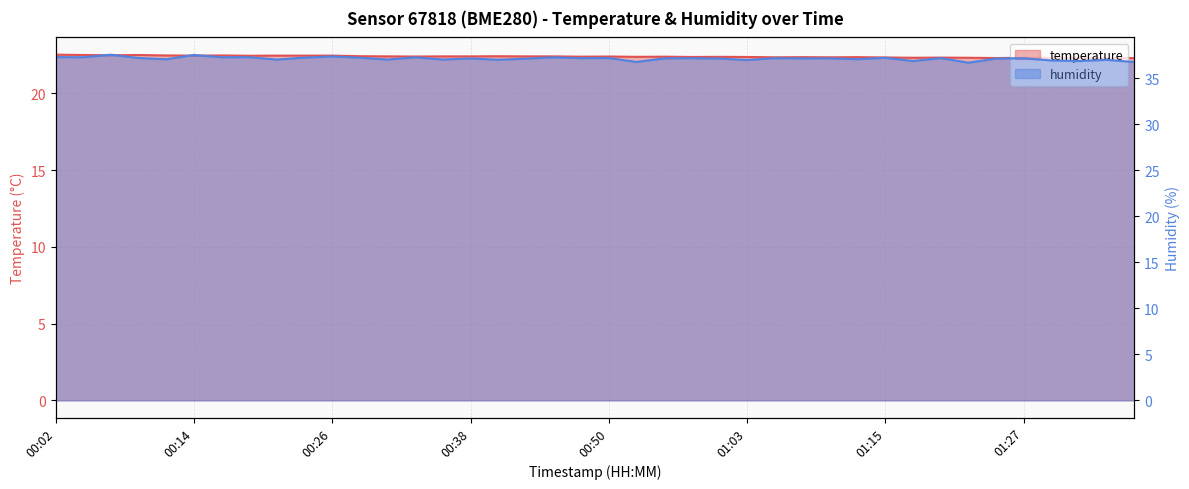

Count the number of categories in the chart.

40